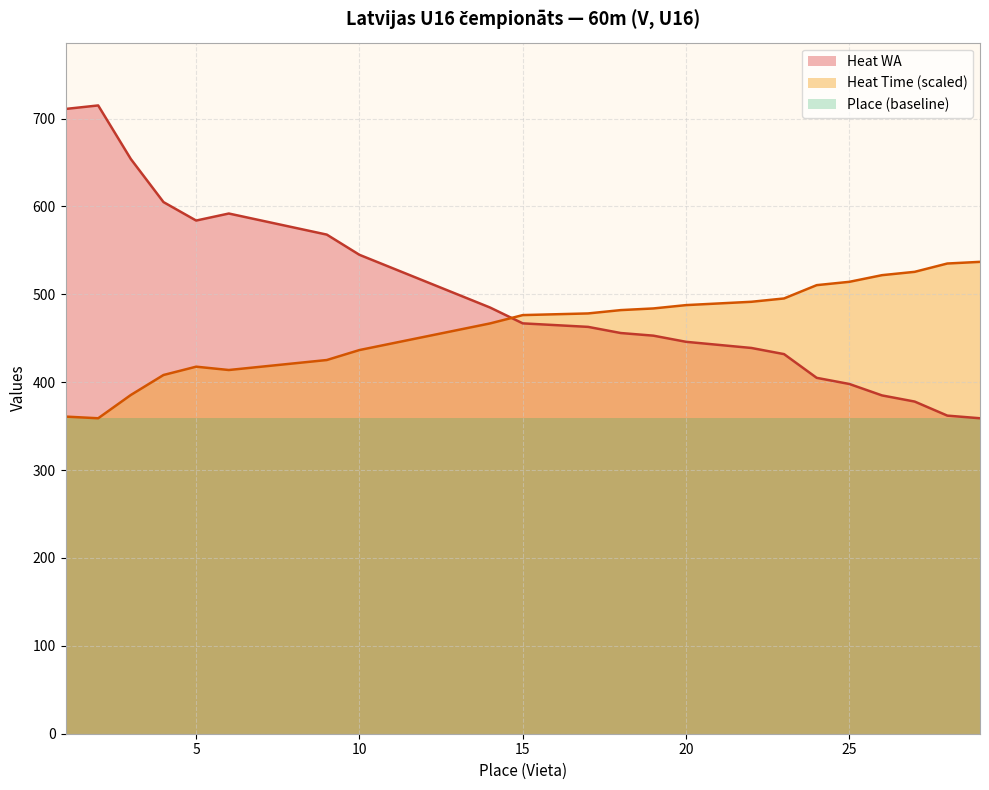

True or false: Heat WA has a value of 326.7 at 7.

False